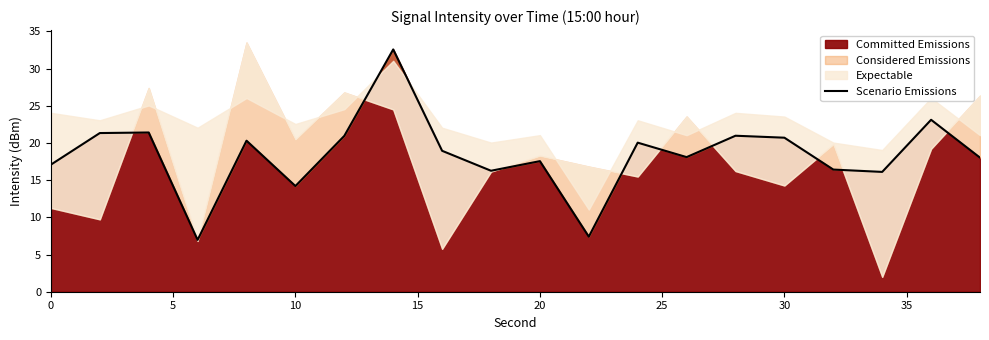

What is the value of the 15th point from the left?

21.0